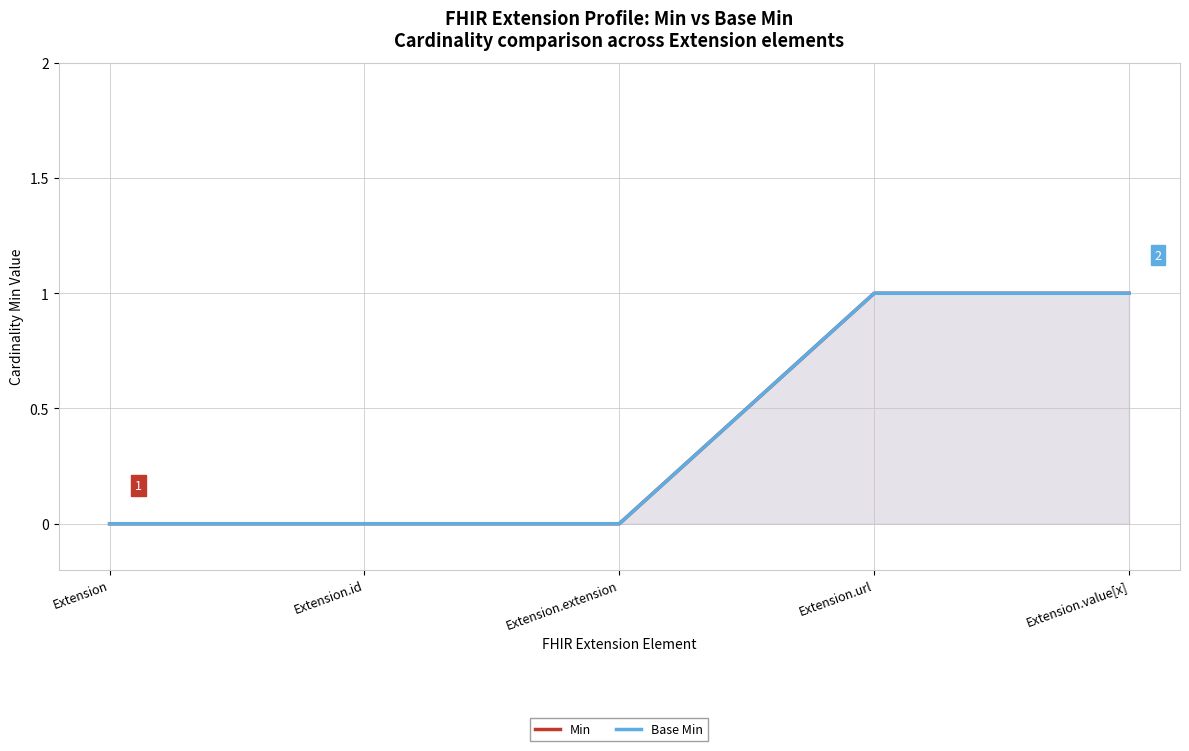

At which label does Min reach its peak?

Extension.url